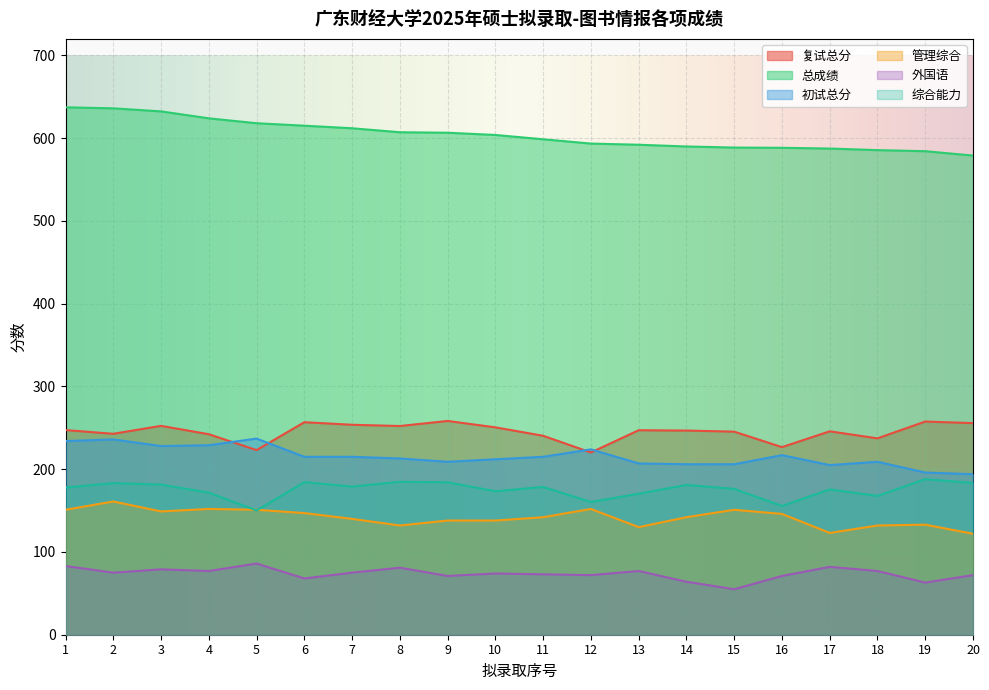

Where is 总成绩 nearest to the value 608?

8